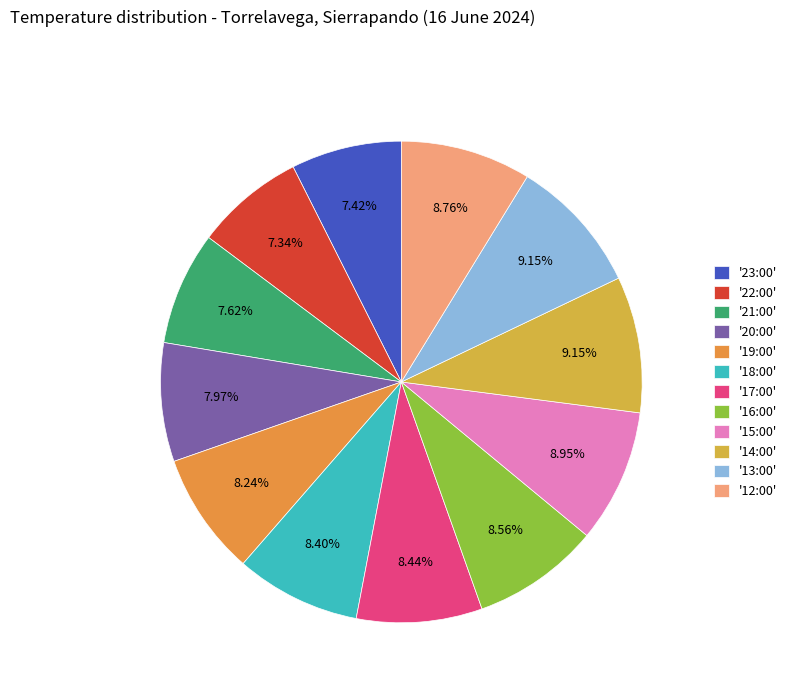

Which slice is the smallest?

22:00